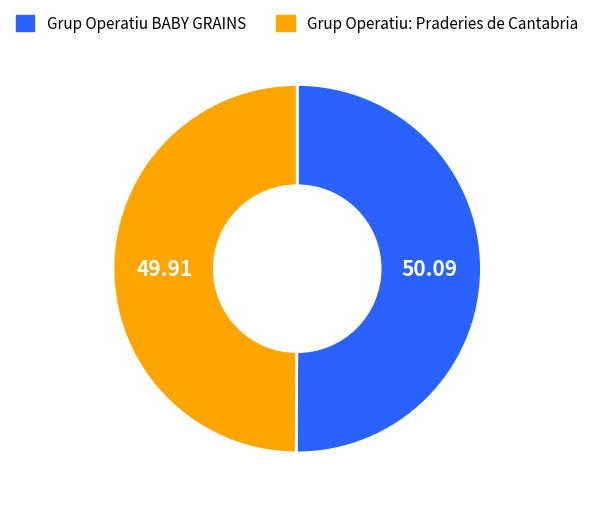

True or false: Grup Operatiu BABY GRAINS accounts for 40% of the total.

False